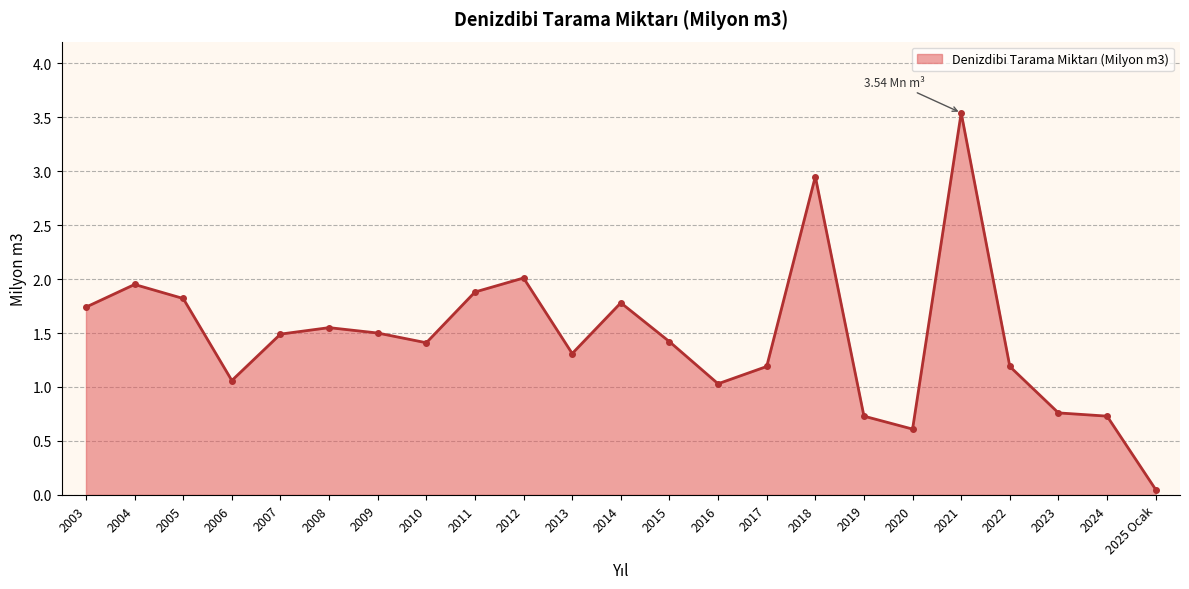

At which category does the data reach its first local valley?

2006